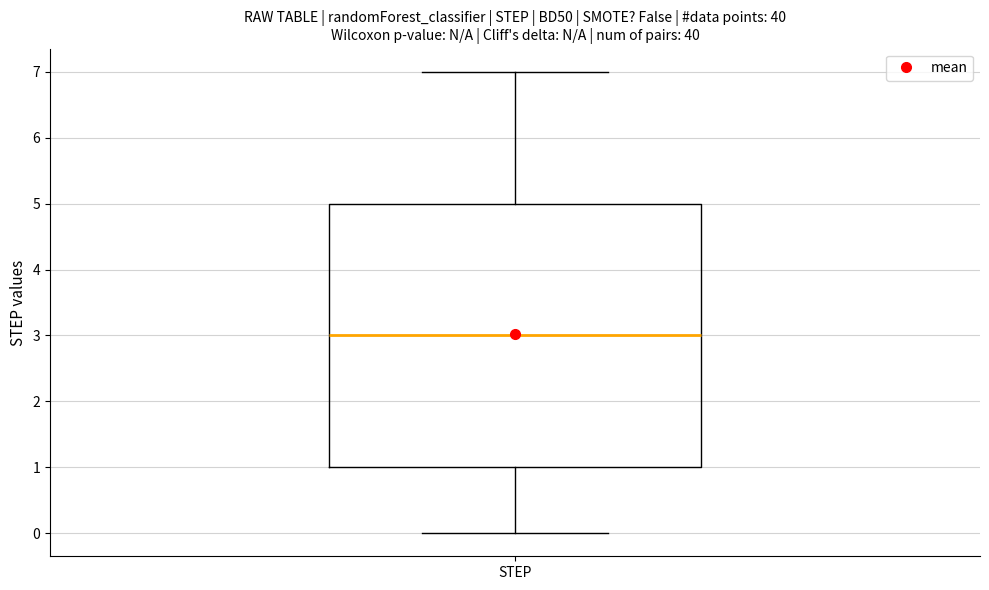

Read this box plot against the y-axis: the position of the median line, the range covered by the box, and the ends of both whiskers. The values are not printed on the chart, so give them approximately, as read against the axis.

median 3, box 1 to 5, whiskers 0 to 7